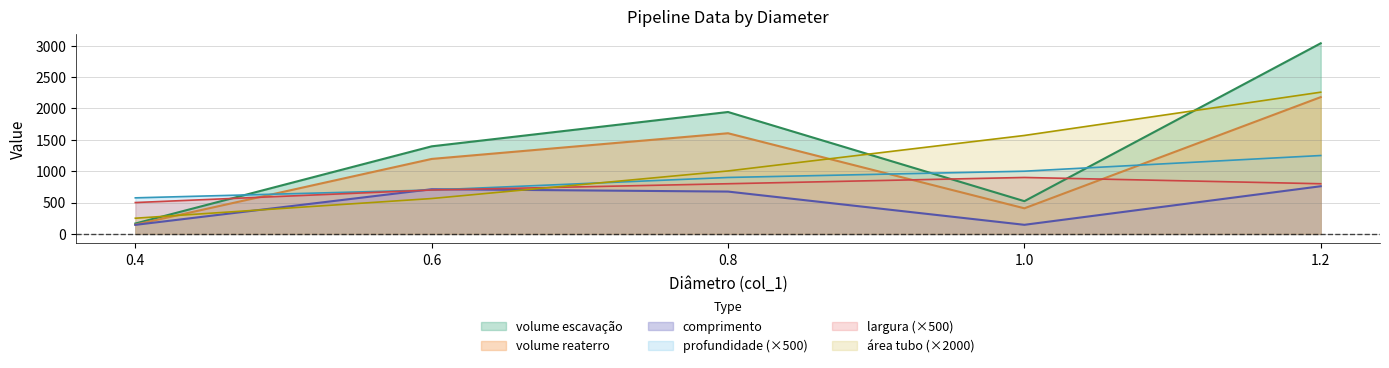

Reading left to right, transcribe all the data shown in this chart.

comprimento: 0.4=144.0	0.6=712.5	0.8=675.0	1.0=145.0	1.2=760.0
volume escavação: 0.4=165.6	0.6=1396.5	0.8=1944.0	1.0=522.0	1.2=3040.0
volume reaterro: 0.4=147.6	0.6=1195.6	0.8=1605.2	1.0=408.2	1.2=2181.2
área tubo: 0.4=250.0	0.6=564.0	0.8=1004.0	1.0=1570.0	1.2=2260.0
profundidade: 0.4=575.0	0.6=700.0	0.8=900.0	1.0=1000.0	1.2=1250.0
largura: 0.4=500.0	0.6=700.0	0.8=800.0	1.0=900.0	1.2=800.0